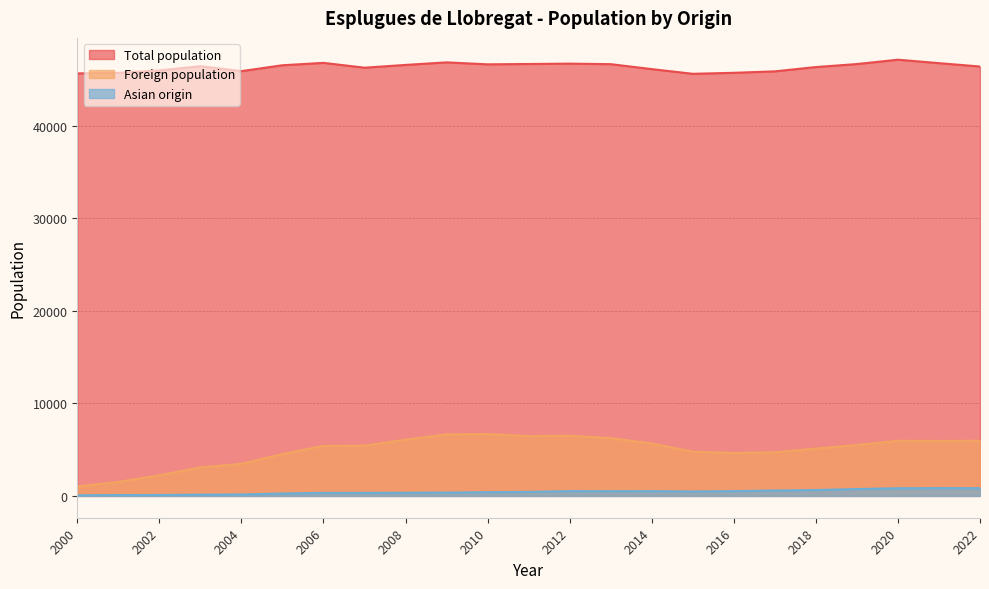

What is the difference between the second highest and second lowest values in the Foreign population series?

5142